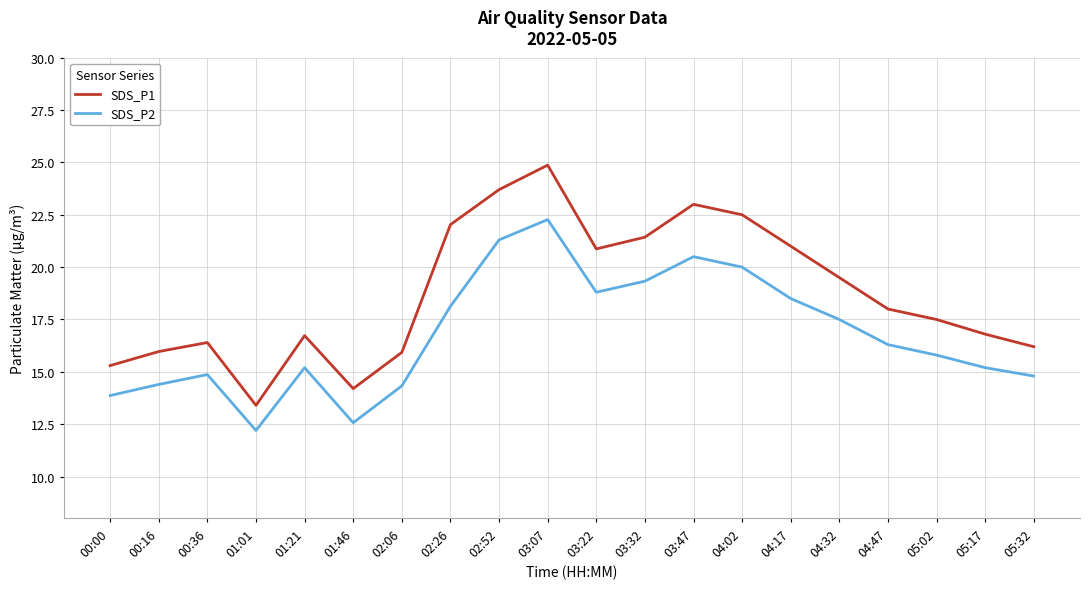

Which series has the largest total across all categories?

SDS_P1